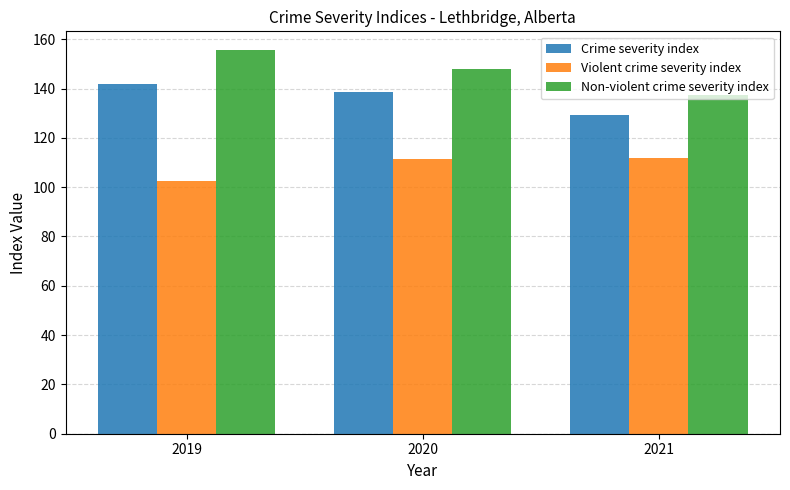

Does the chart contain stacked bars?

No